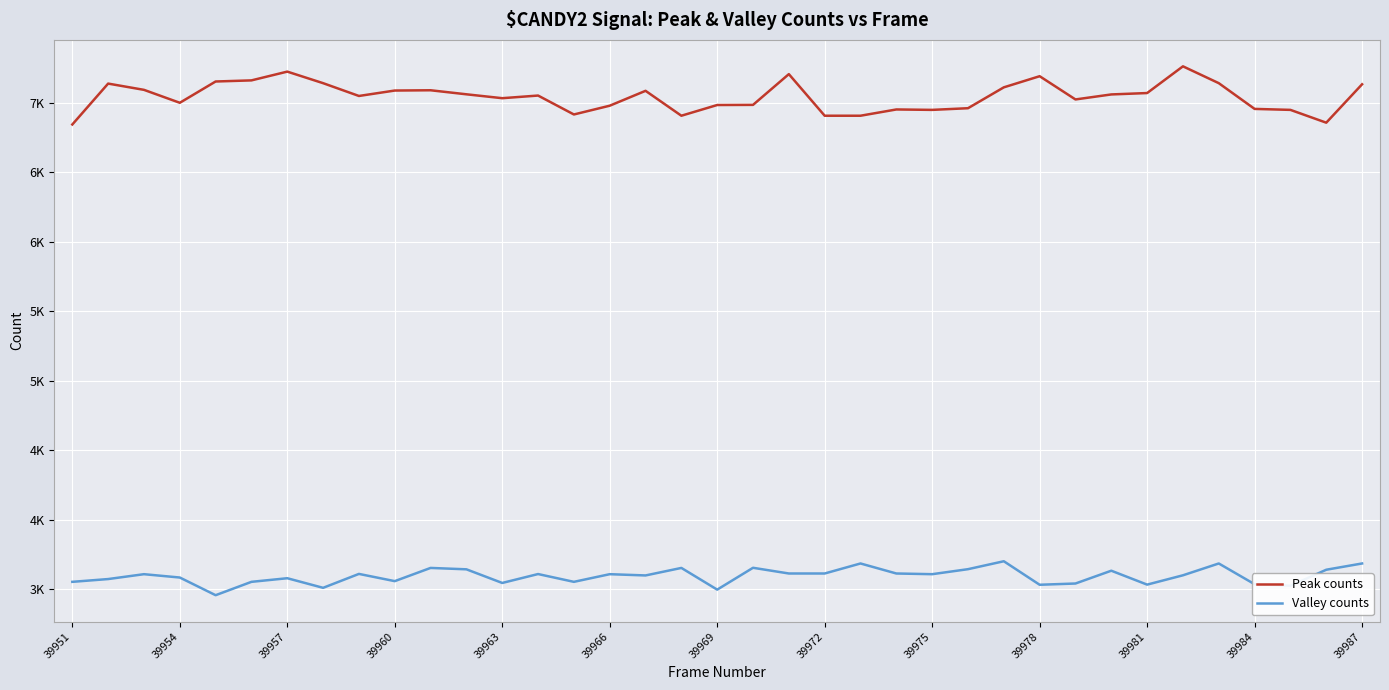

Which series has the widest spread of values?

Peak counts